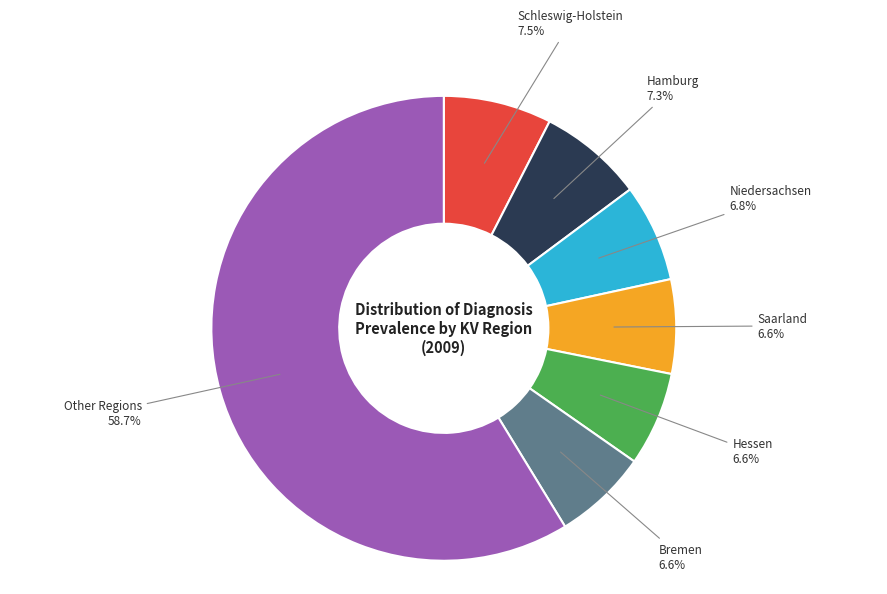

Is there a majority slice in this chart?

Yes